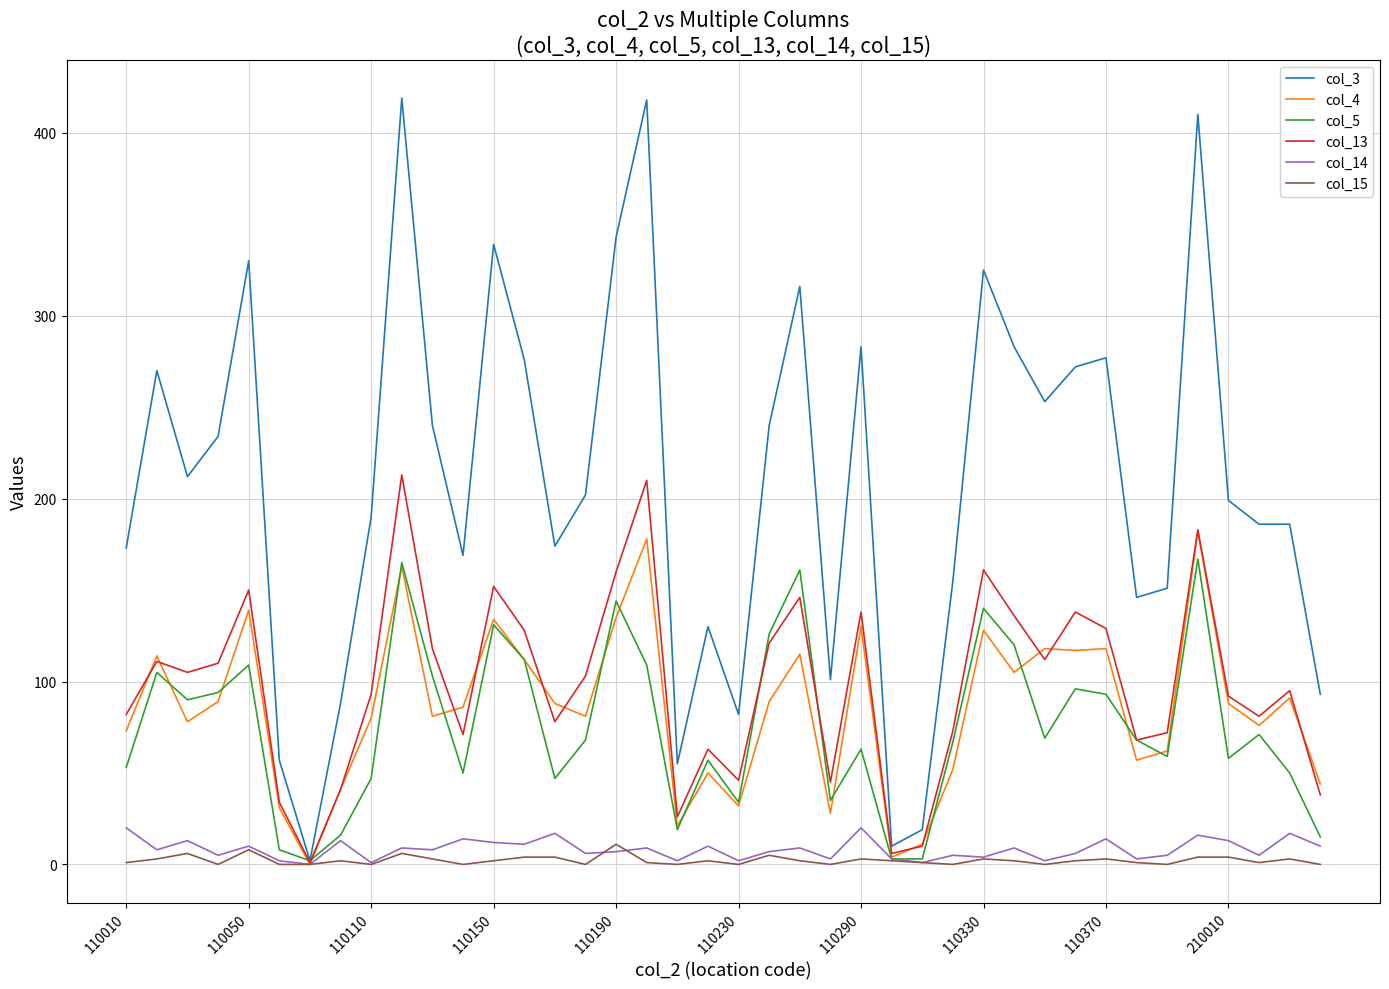

Rank the series by their maximum value, from highest to lowest.

col_3, col_13, col_4, col_5, col_14, col_15